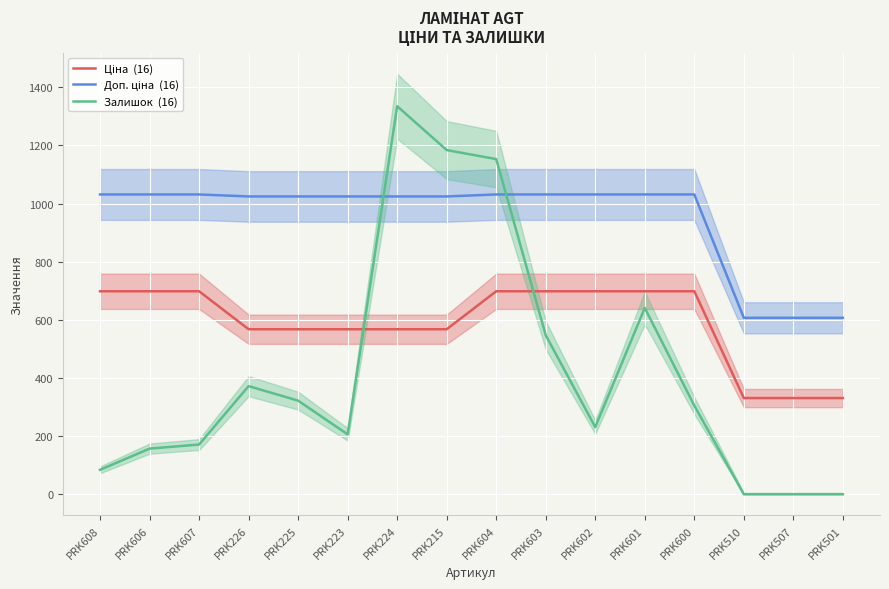

Is this an area chart (filled region under the line)?

No